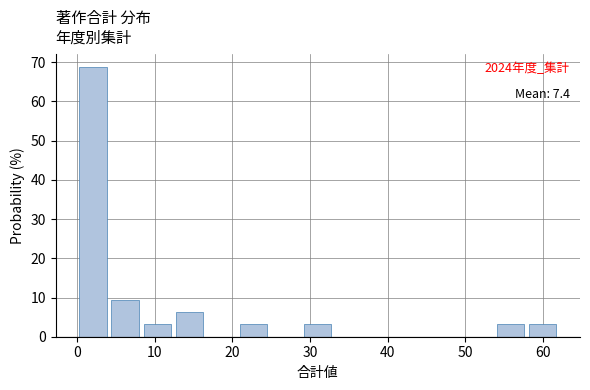

Which range on the x-axis has the tallest bar?

0 to 4